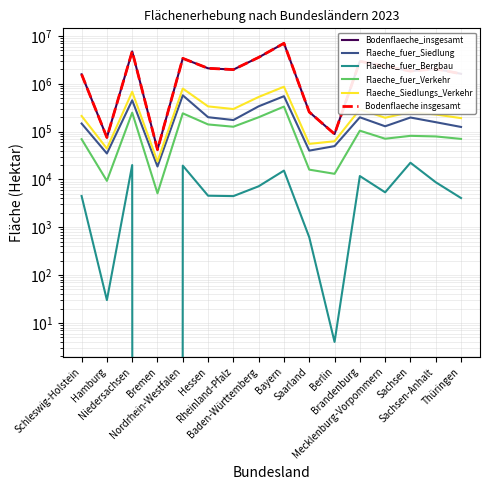

What is the label of the 3rd point from the left?

Niedersachsen